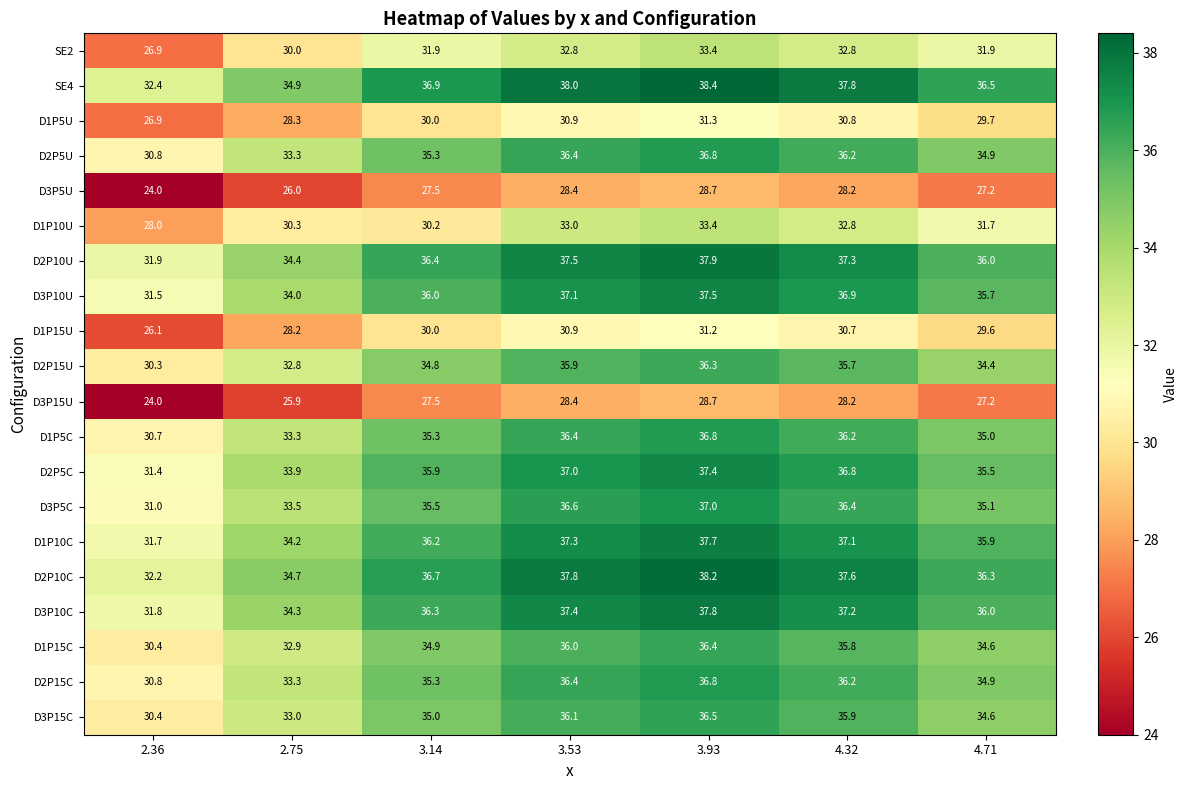

Rank the categories by D3P10C value from highest to lowest.

3.93, 3.53, 4.32, 3.14, 4.71, 2.75, 2.36